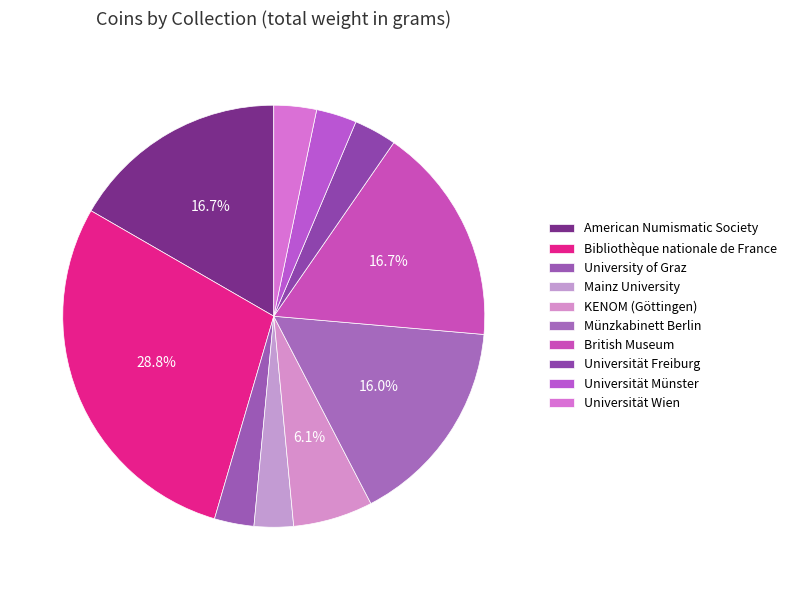

Count the number of slices in the pie.

10